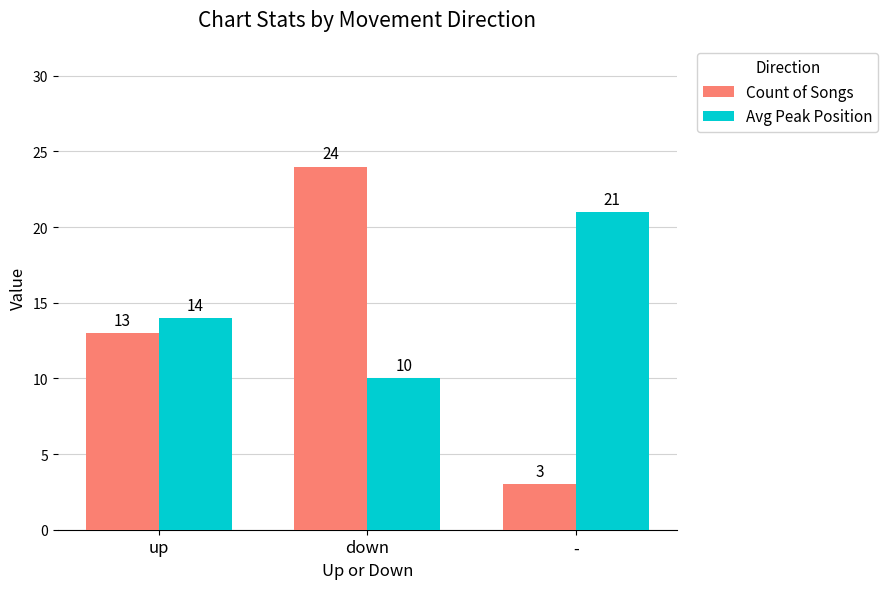

What is the average value of the Avg Peak Position series?

15